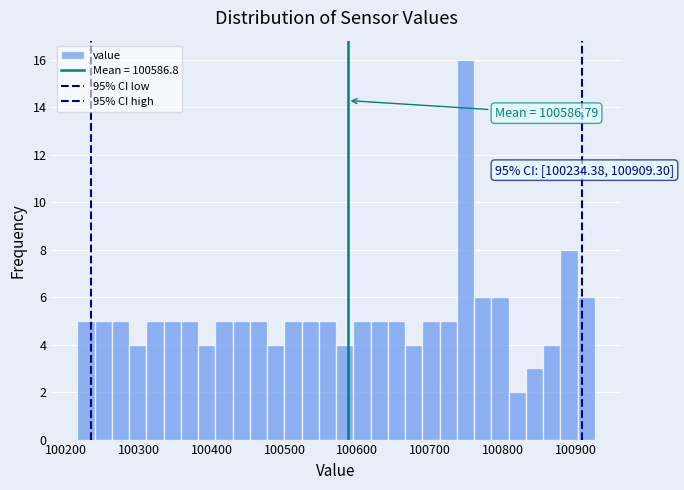

Around what value on the x-axis is the tallest bar? Give the approximate position of its centre, as read against the axis.

100750